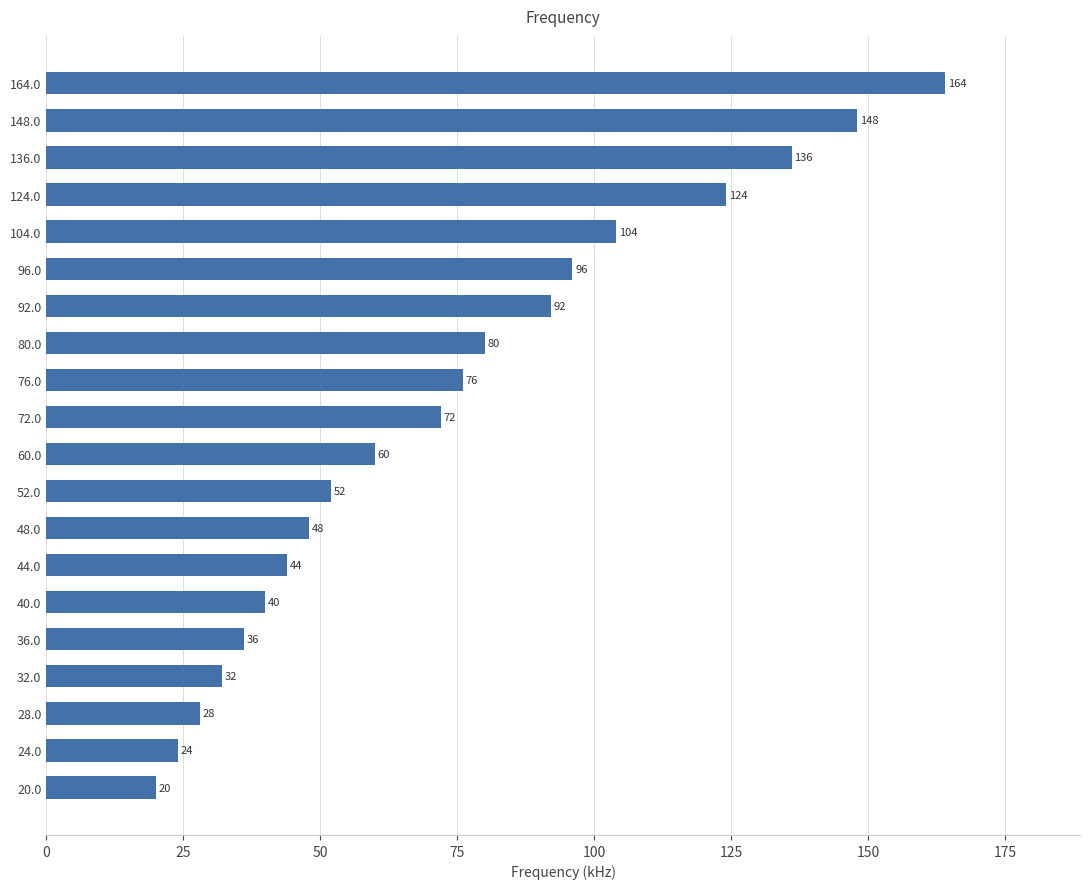

Which label corresponds to the largest value in the chart?

164.0